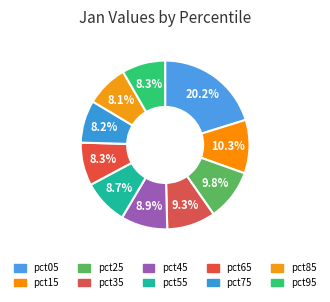

Approximately how many times larger is the value at pct65 compared to pct25?

0.8